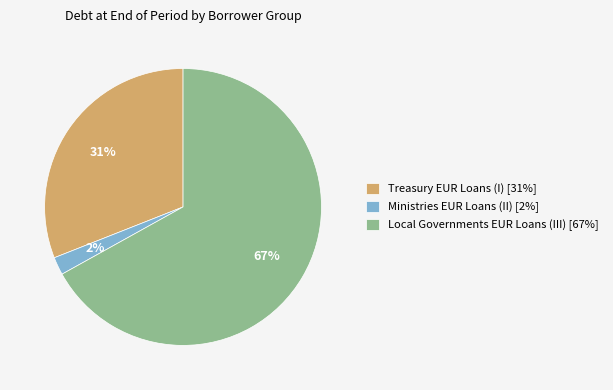

How many segments does this pie chart have?

3